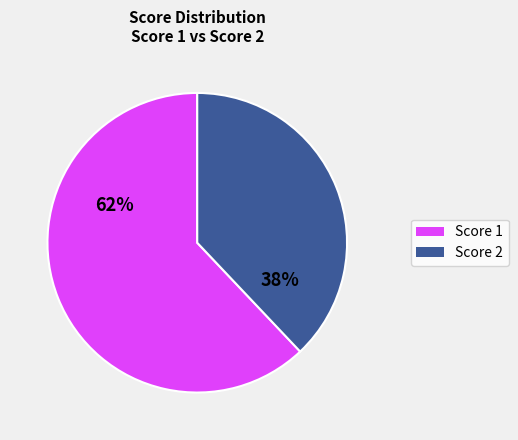

Is the sum of Score 1 and Score 2 greater than half?

Yes